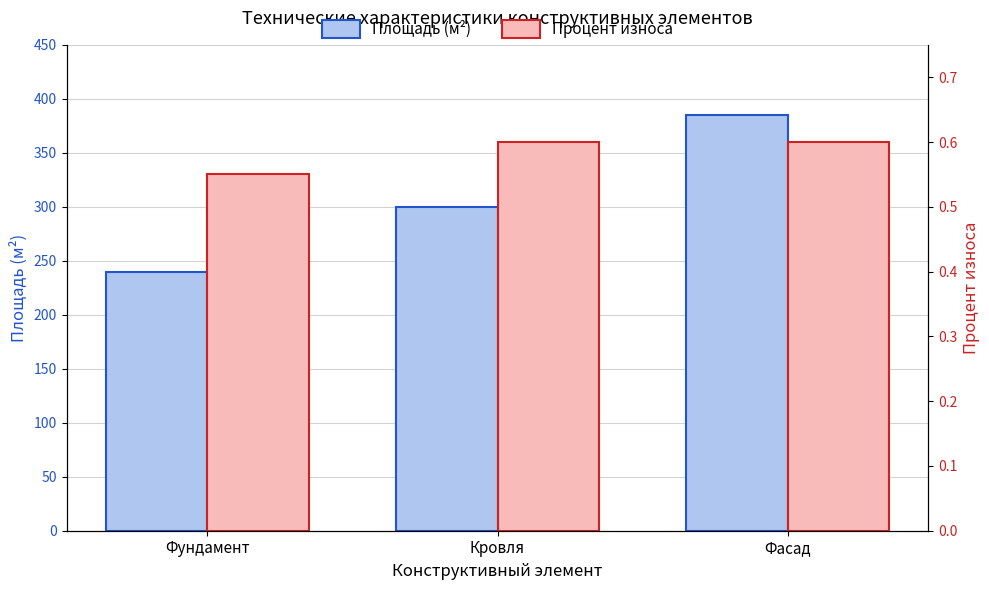

How many data points does each series have?

3